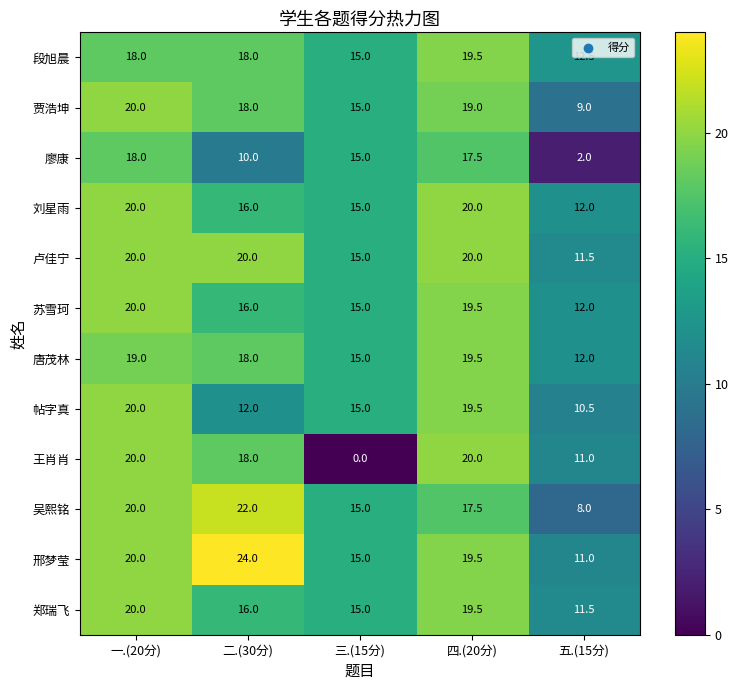

Which series changed the most between 一.(20分) and 五.(15分)?

廖康